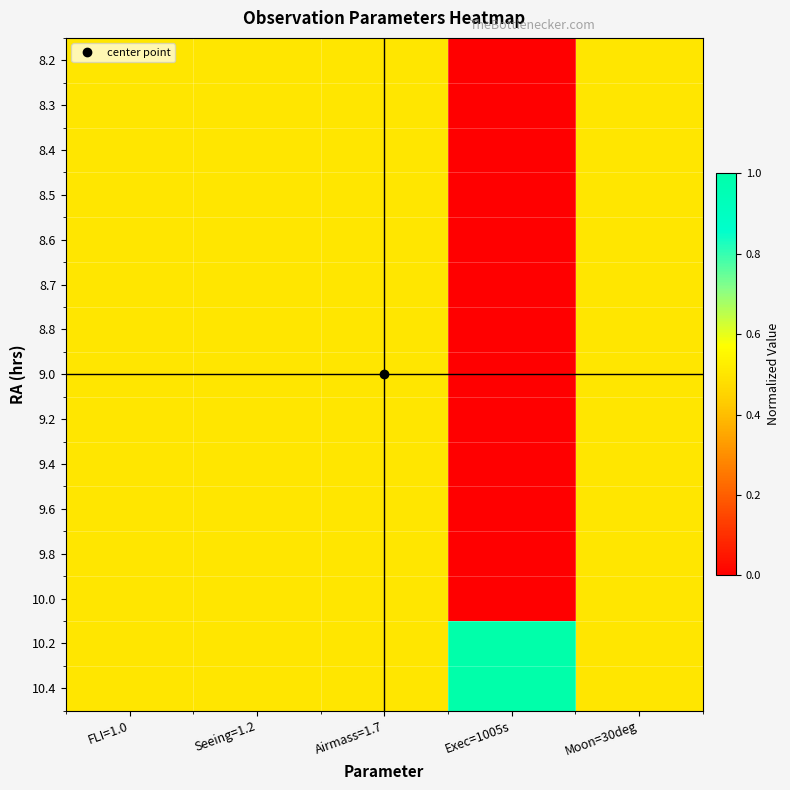

Count the number of categories in the chart.

5